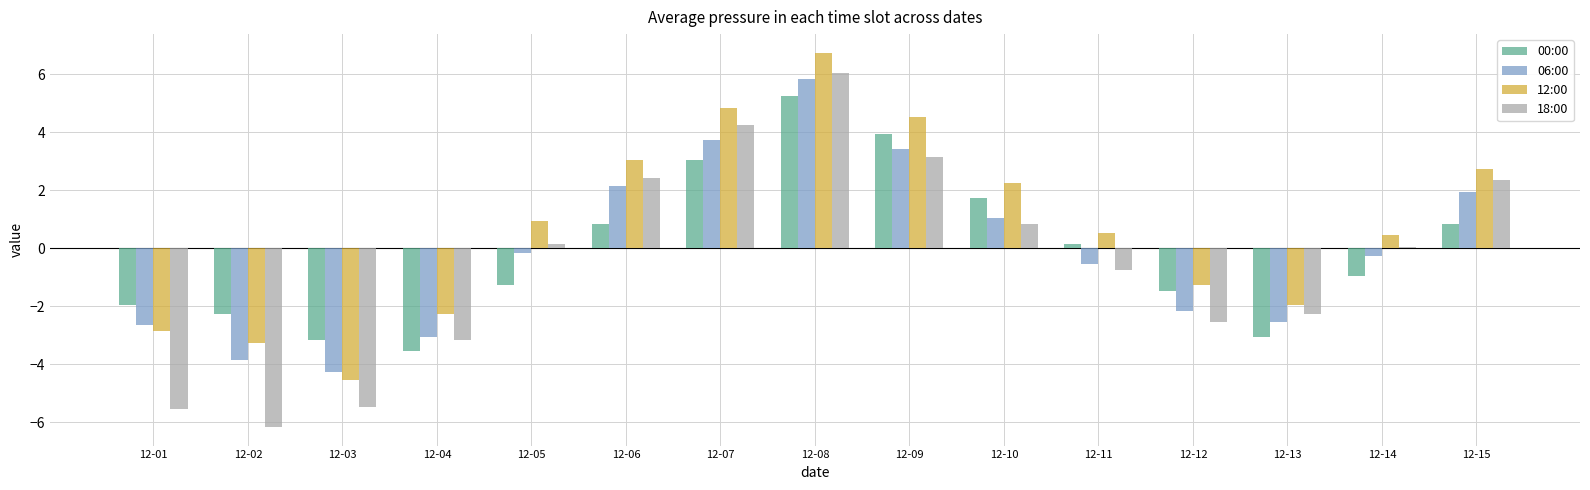

What is the average value of the 06:00 series?

-0.1